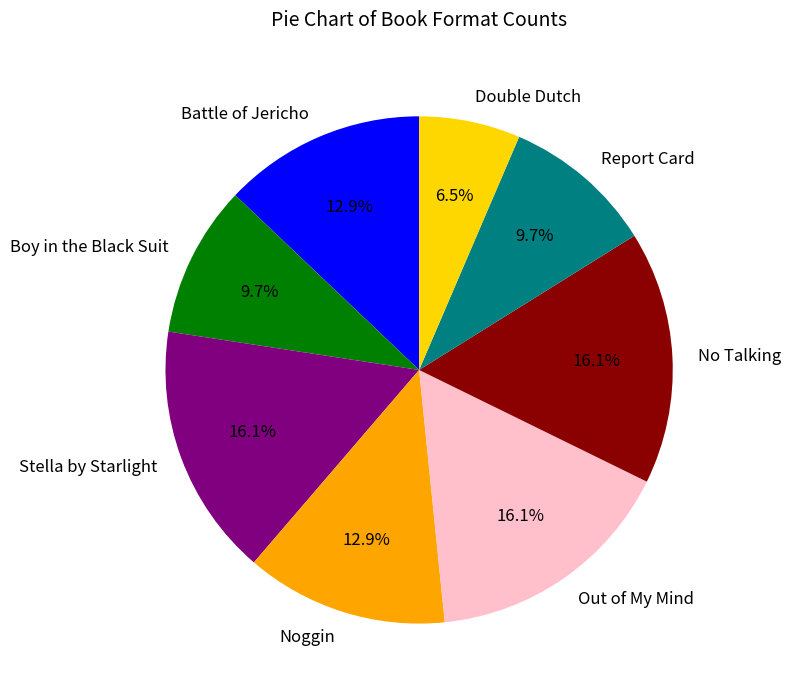

Which category has the smallest portion of the pie?

Double Dutch